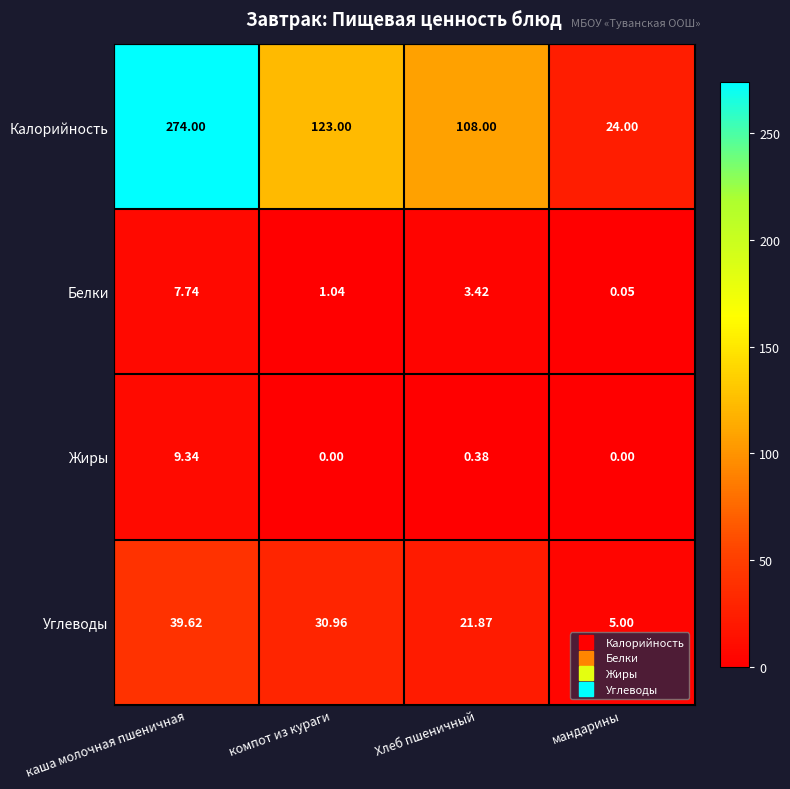

How many data points does each series have?

4